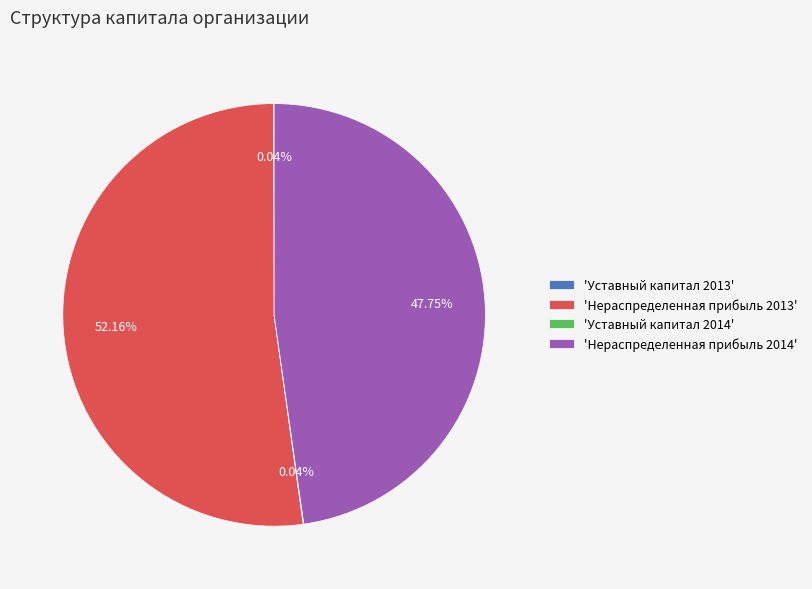

Between 'Нераспределенная прибыль 2013' and 'Нераспределенная прибыль 2014', which is larger?

'Нераспределенная прибыль 2013'